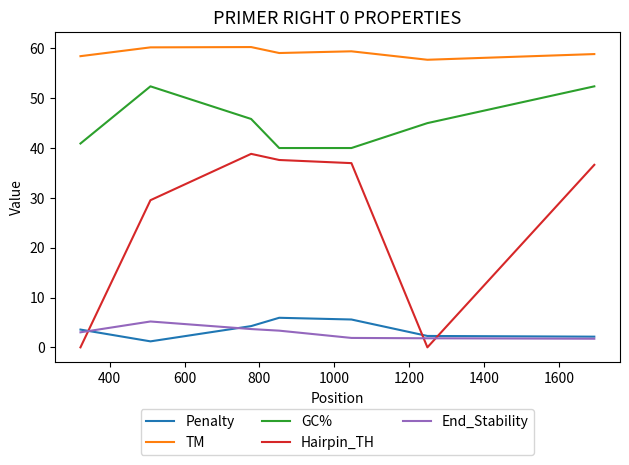

Which series has the largest total across all categories?

TM